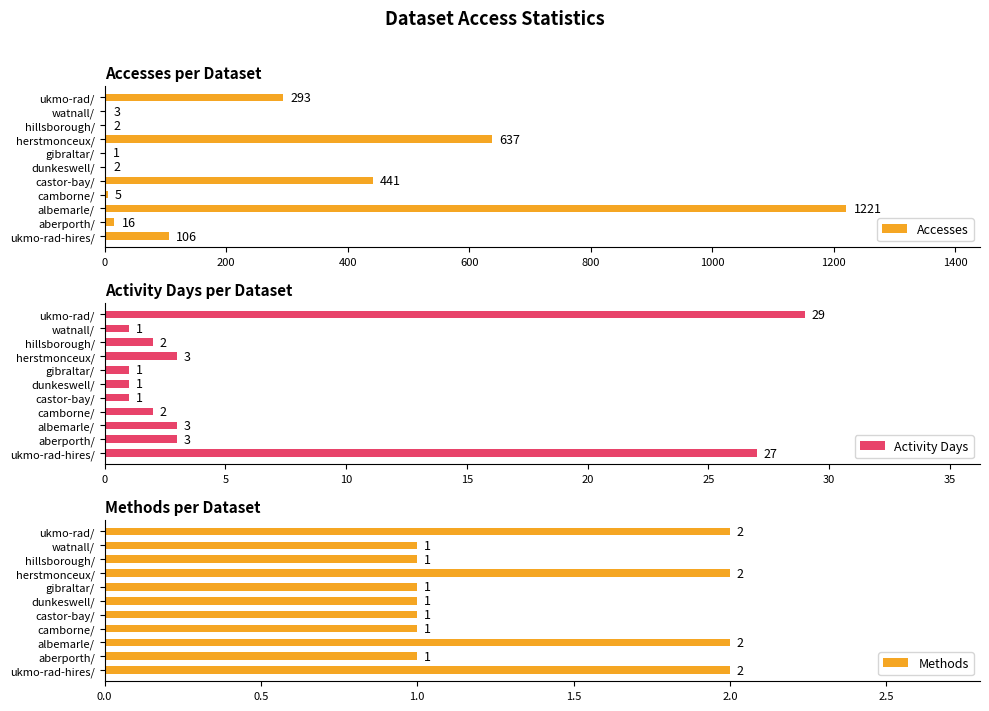

What is the difference between the Accesses values at aberporth/ and herstmonceux/?

621